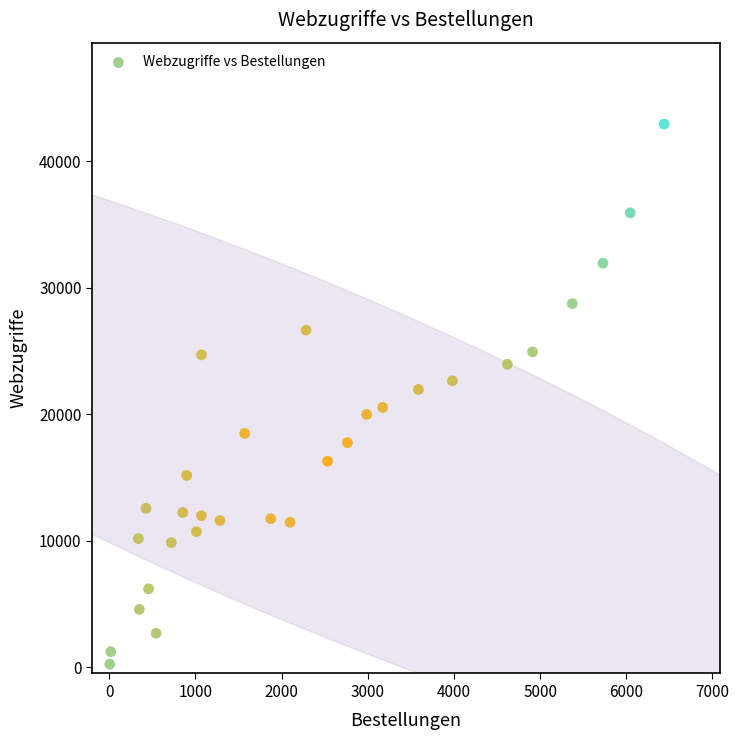

What is the range of X values (max minus min)?

6433